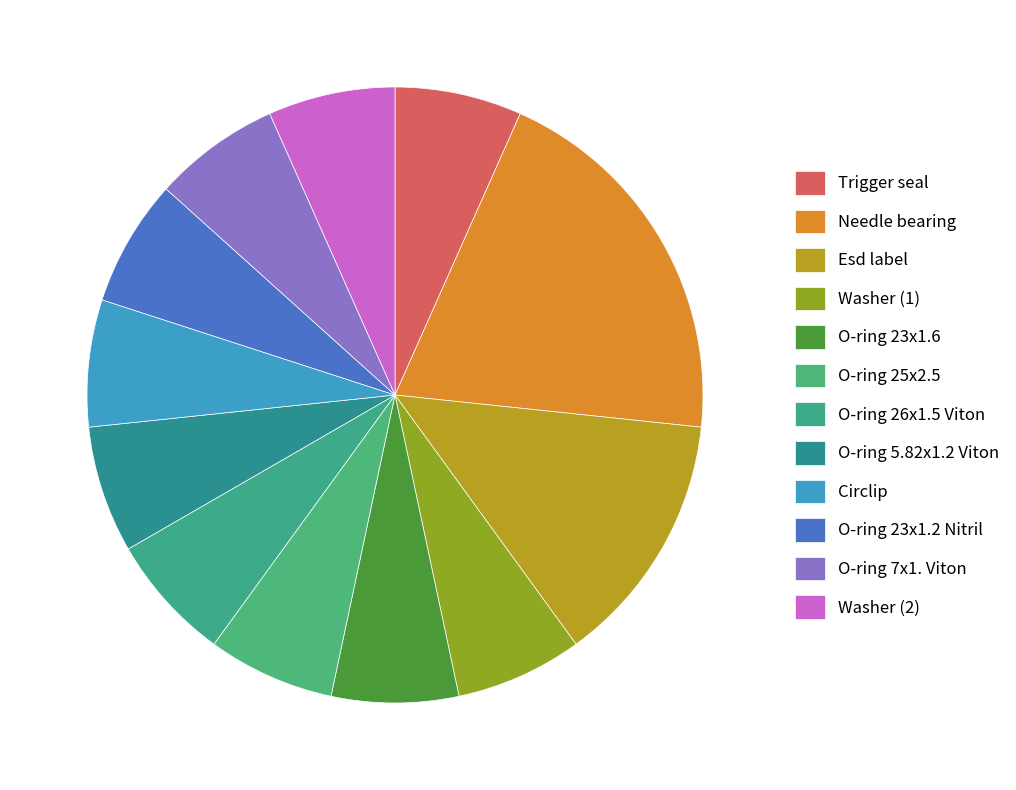

Between Needle bearing and Esd label, which is larger?

Needle bearing